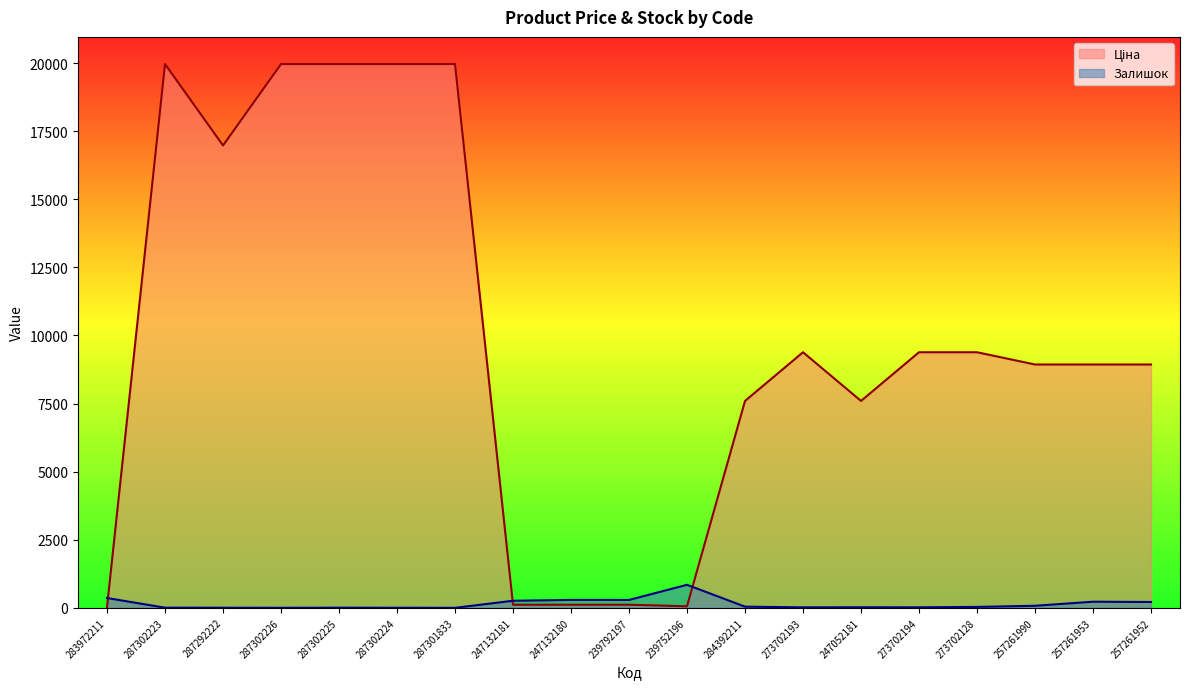

Rank the series by their maximum value, from highest to lowest.

Ціна, Залишок